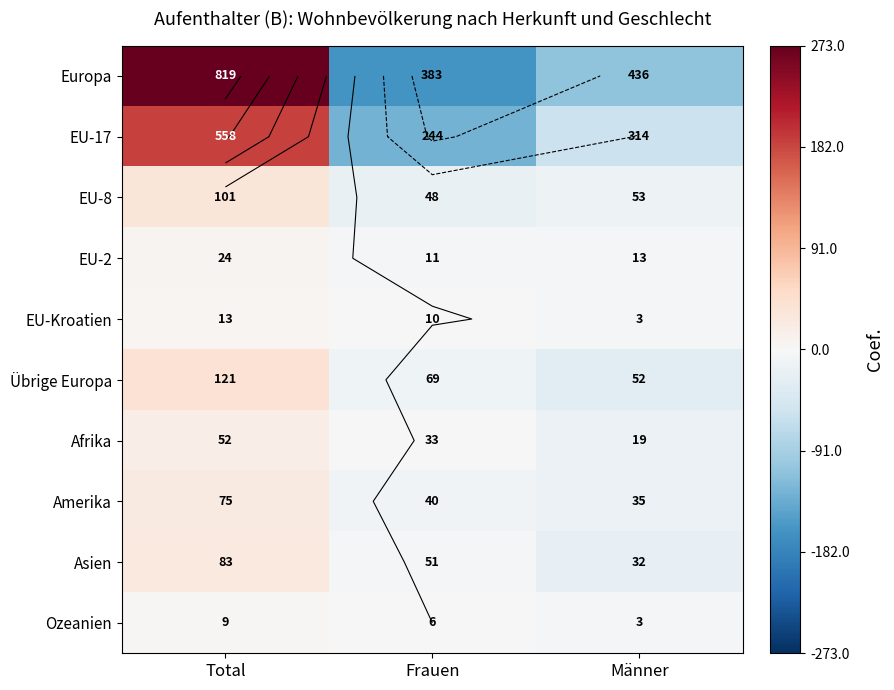

Where does the EU-8 series first go above -14?

Total